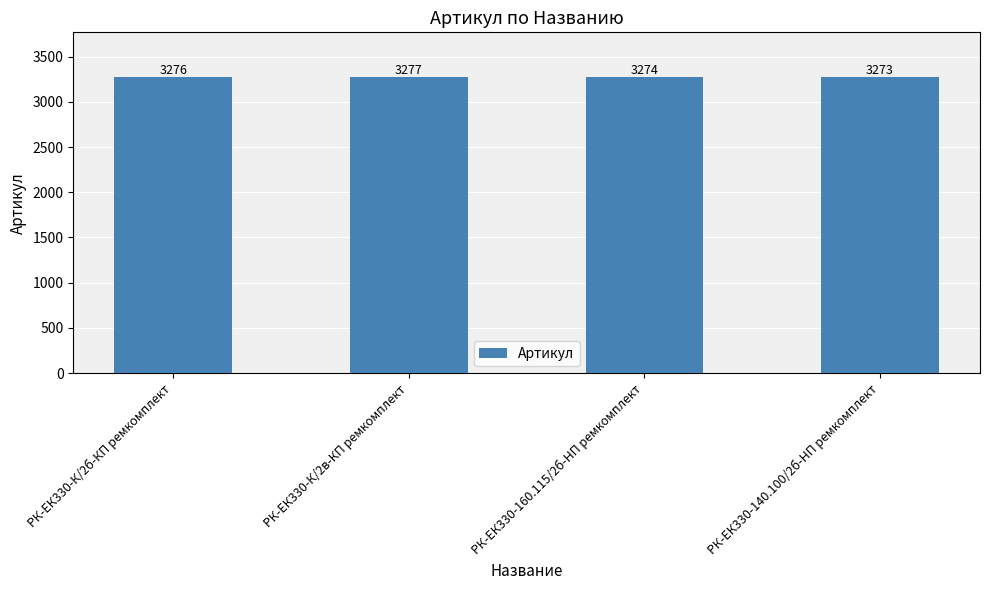

Does the chart contain any negative values?

No